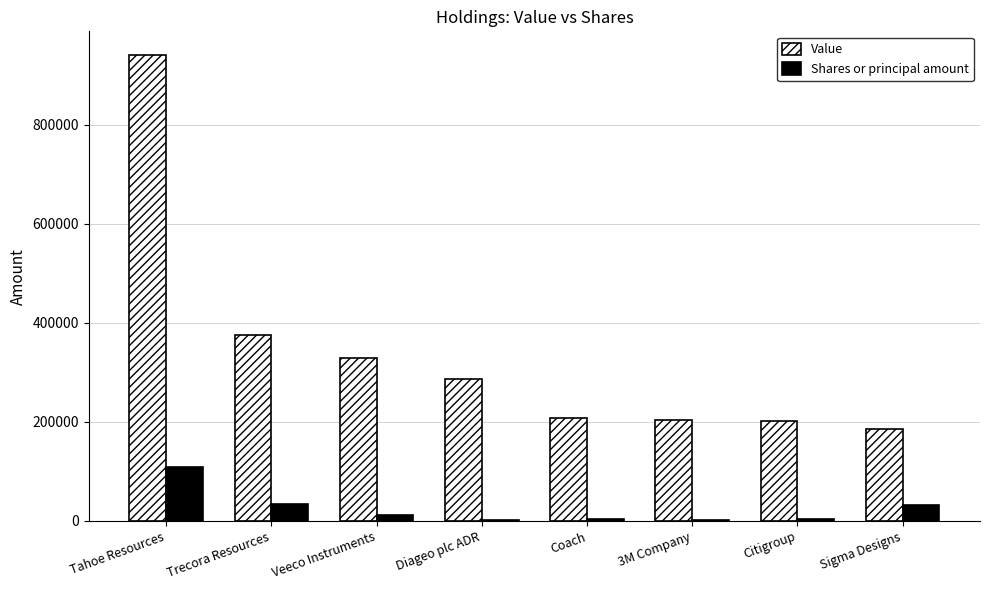

Which series changed the most between Veeco Instruments and 3M Company?

Value